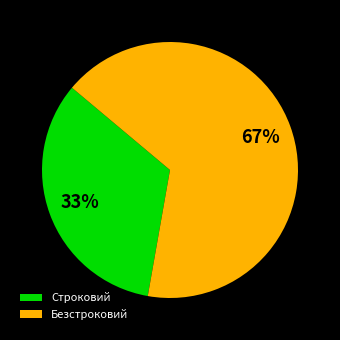

Does Строковий account for over 50% of the chart?

No